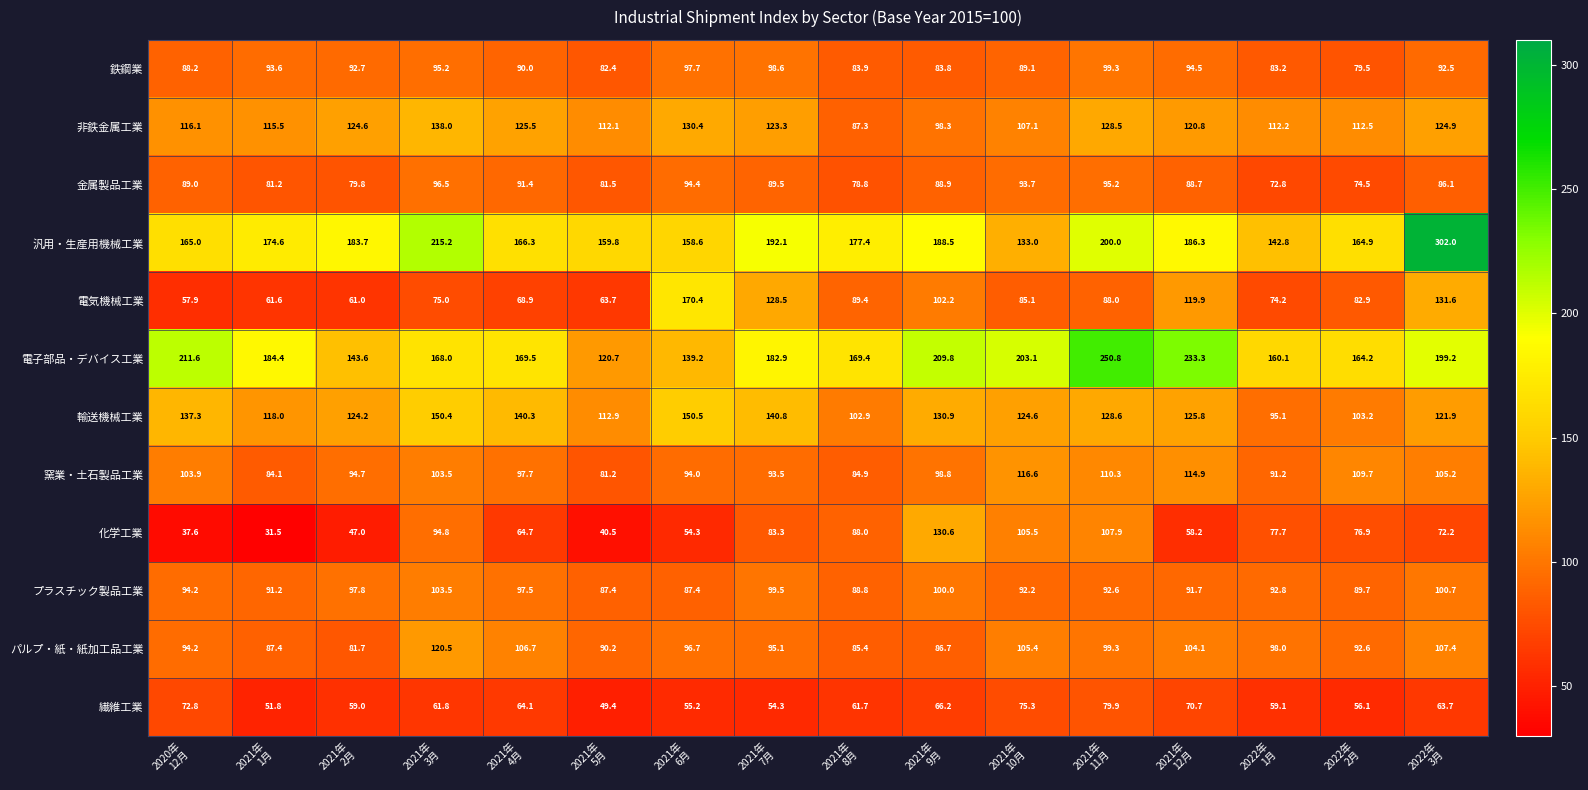

What is the difference between the second highest and second lowest values in the 窯業・土石製品工業 series?

30.8